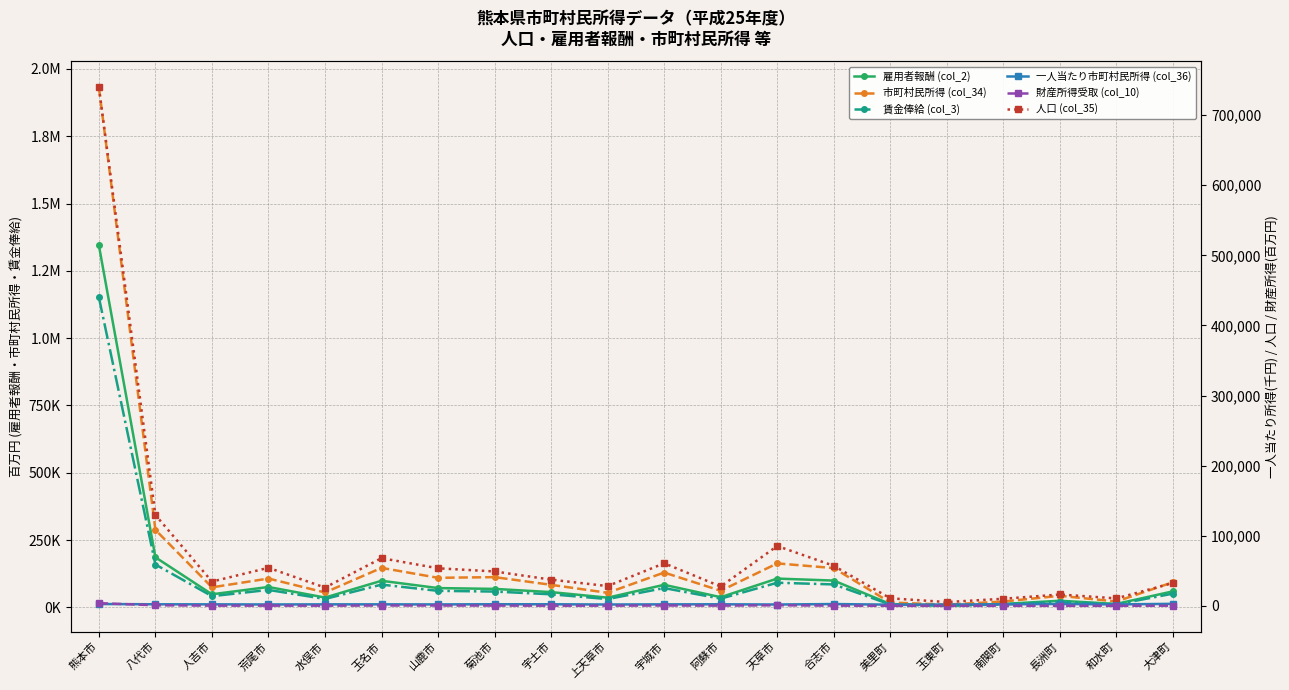

Rank the series at 山鹿市 from lowest to highest value.

財産所得受取 (col_10), 一人当たり市町村民所得 (col_36), 人口 (col_35), 賃金俸給 (col_3), 雇用者報酬 (col_2), 市町村民所得 (col_34)